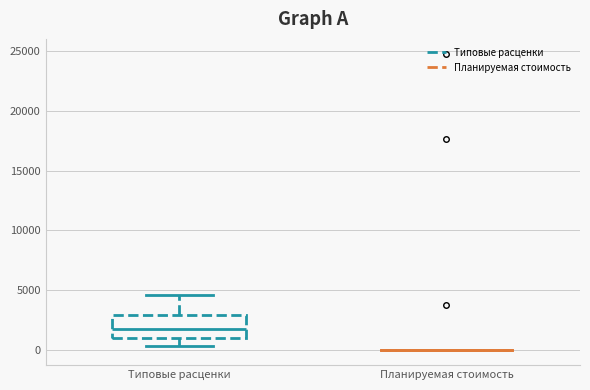

Where does the median line of the box for Типовые расценки sit on the y-axis? The values are not printed on the chart, so give them approximately, as read against the axis.

1500